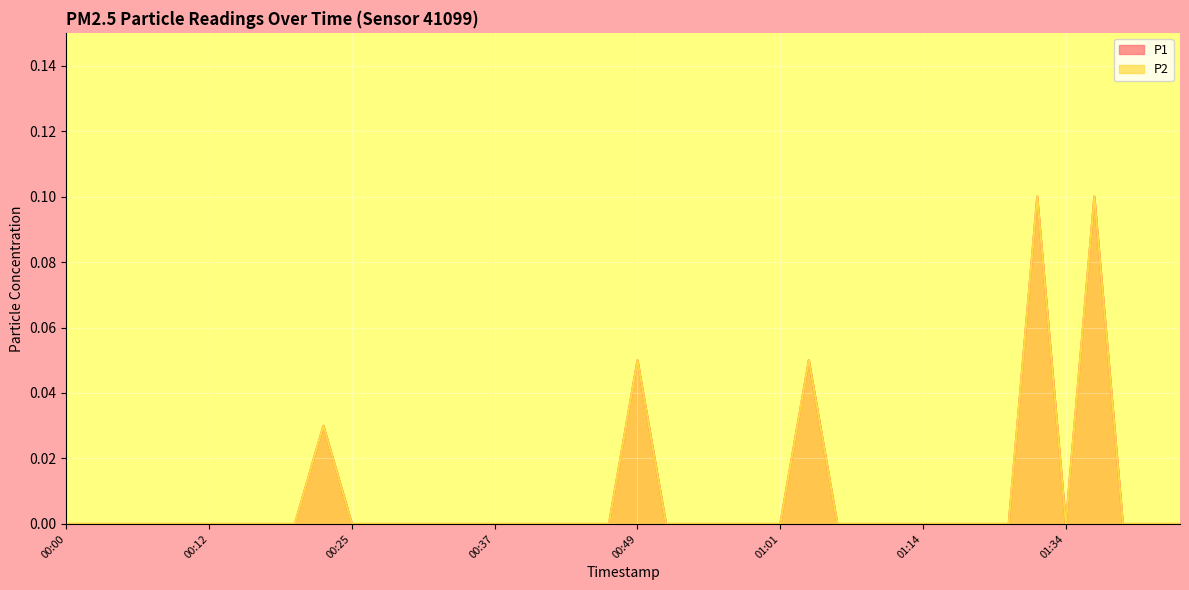

The P2 series shows 0.1 at 01:18. True or false?

False